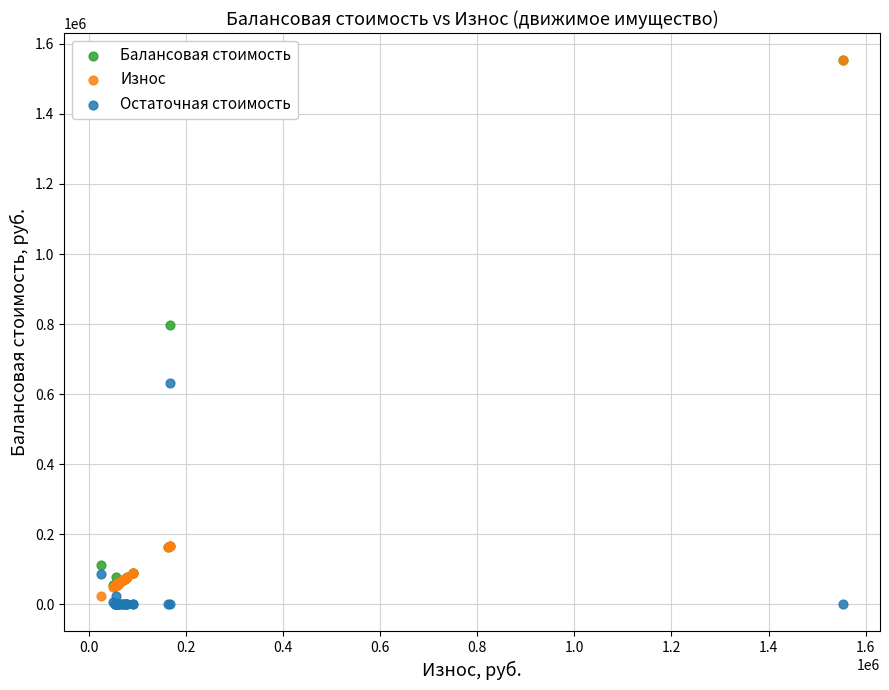

Across all series, what Y value is closest to 776655?

798160.0